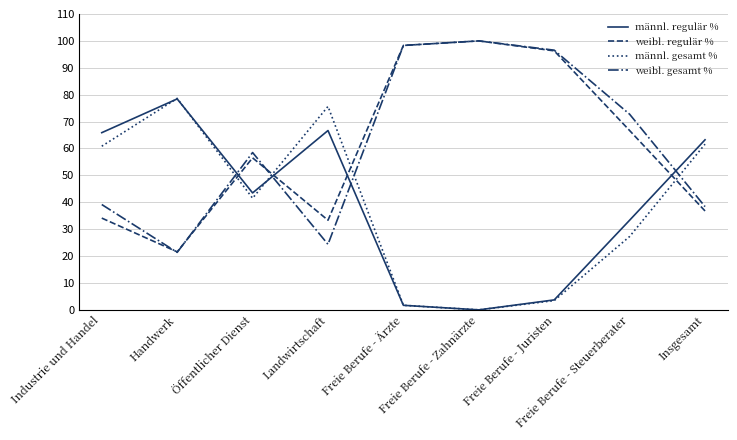

How many intersections are there between männl. gesamt % and weibl. regulär %?

4